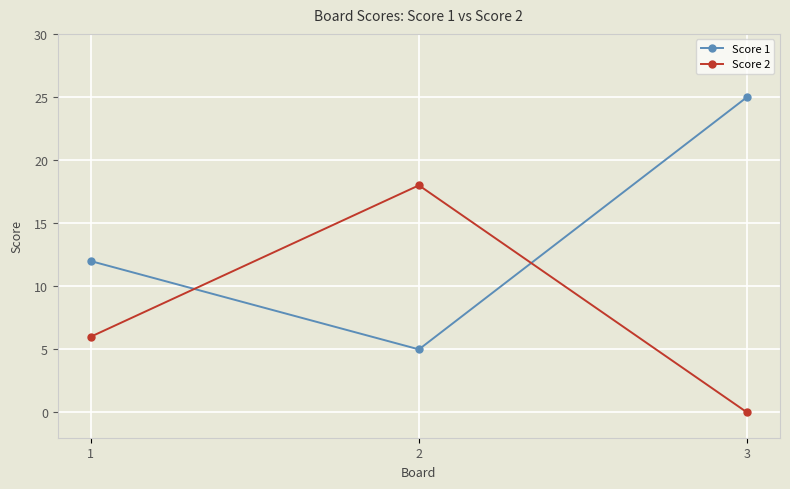

Which series has the widest spread of values?

Score 1